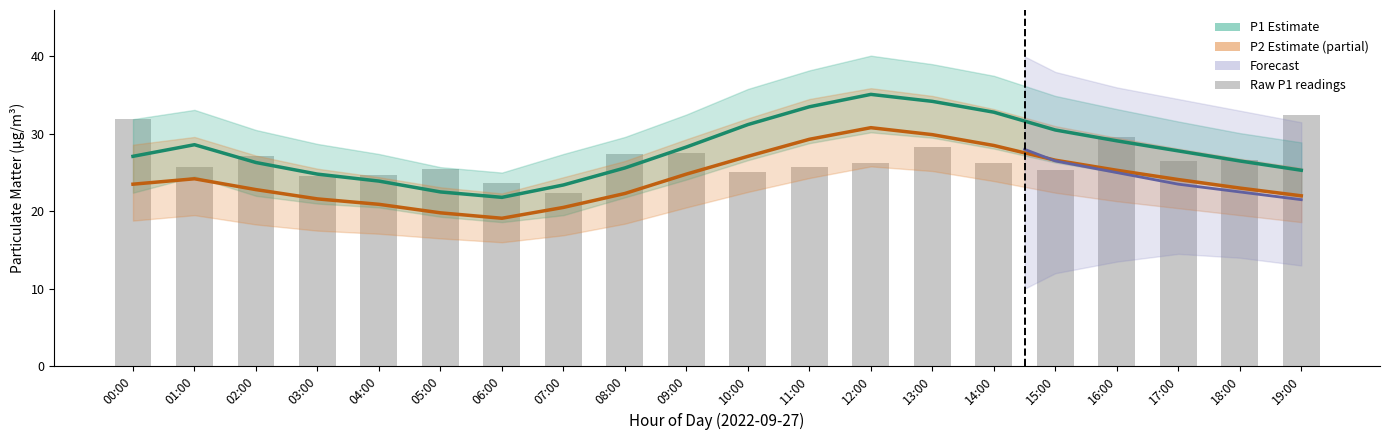

Which category has the lowest value in the P2 series?

06:00